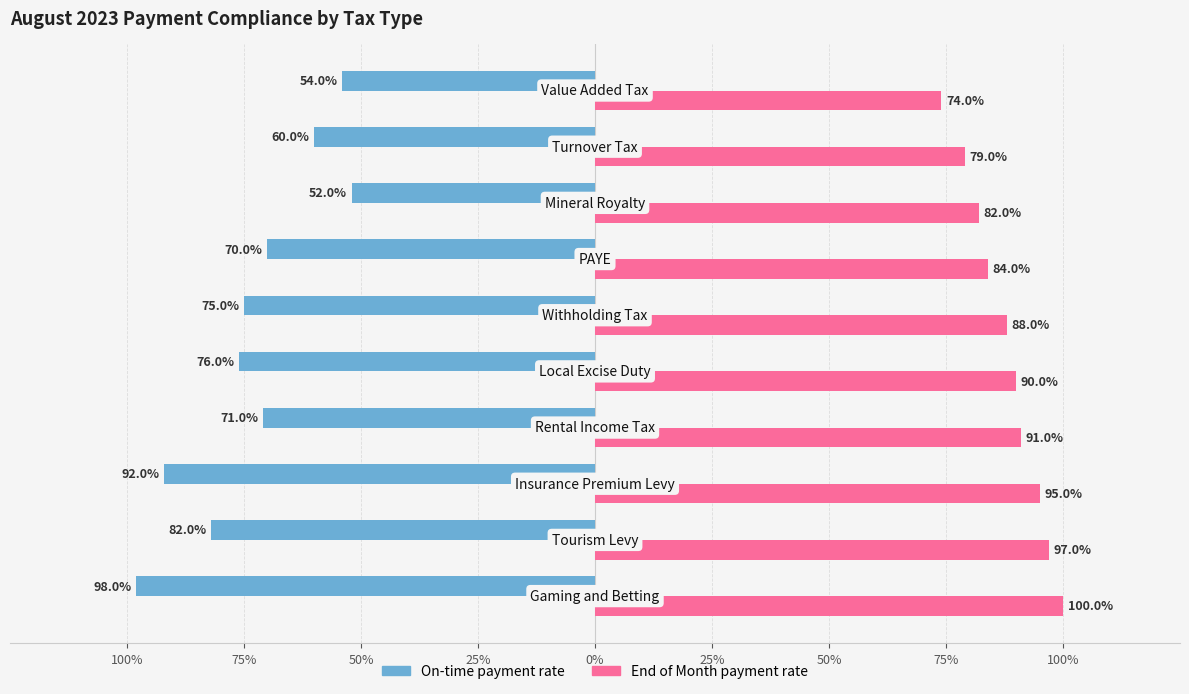

What are all the series names shown in the legend?

On-time payment rate, End of Month payment rate